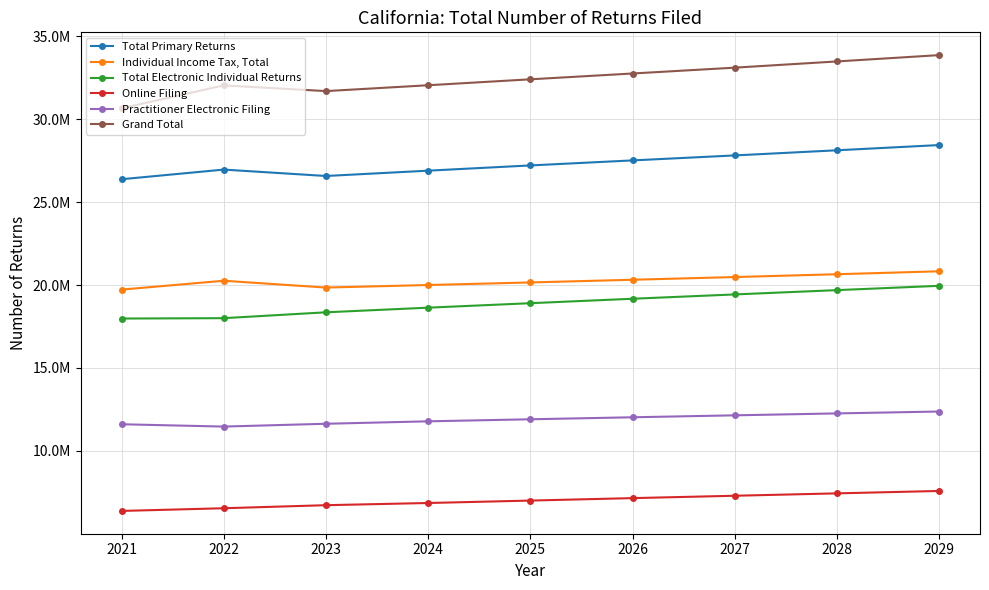

What are all the series names shown in the legend?

Total Primary Returns, Individual Income Tax, Total, Total Electronic Individual Returns, Online Filing, Practitioner Electronic Filing, Grand Total